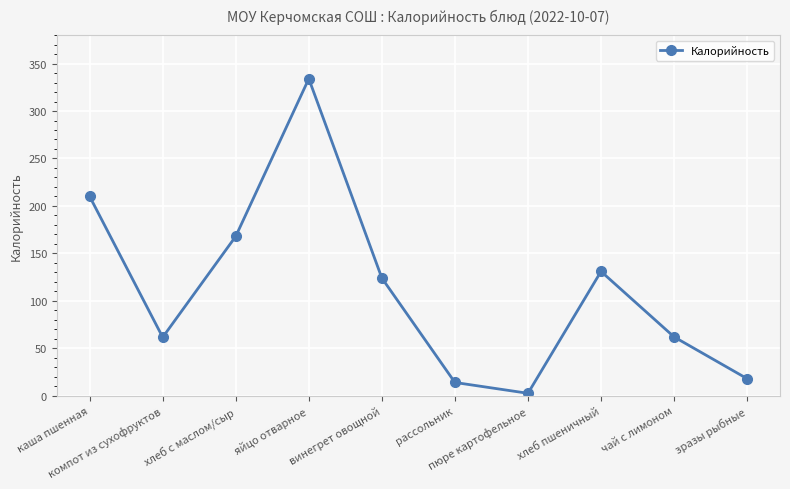

Is it true that the value at винегрет овощной is 124.0?

True